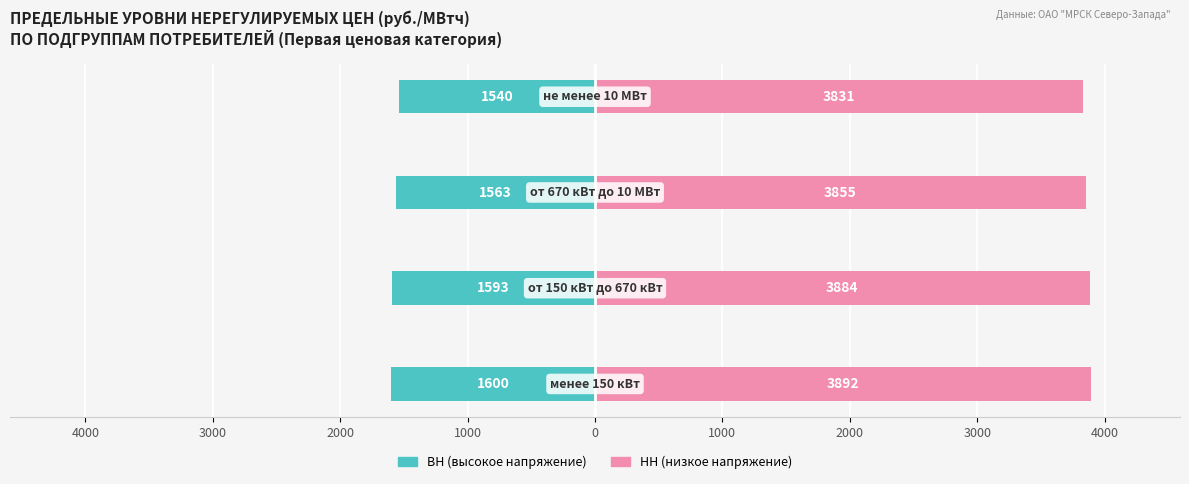

How many series are shown in this chart?

2